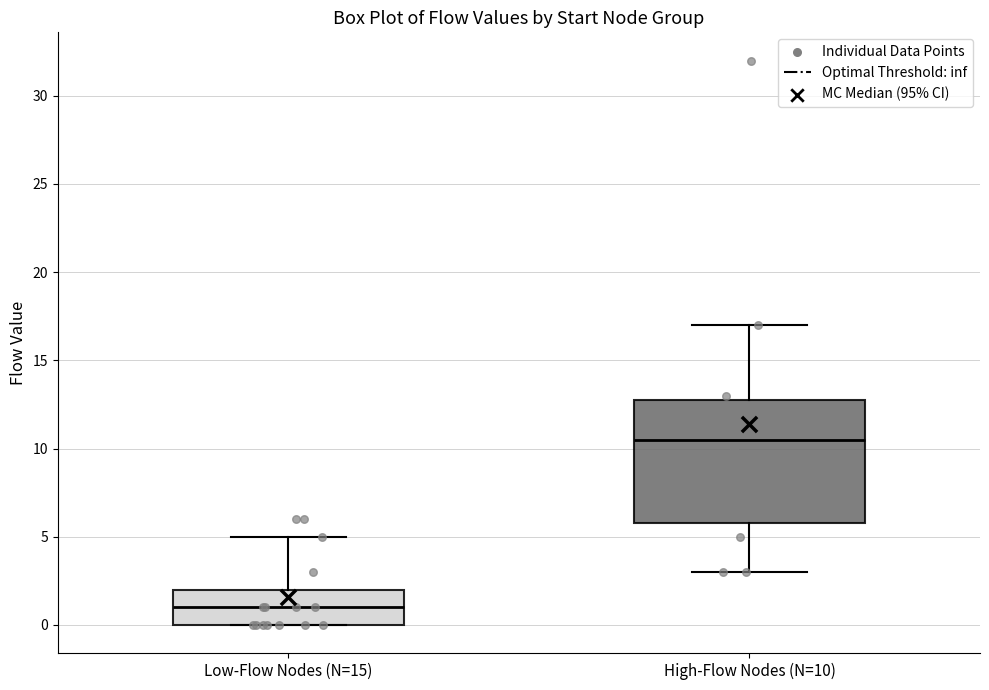

Where is the upper edge of the box for High-Flow Nodes (N=10) on the y-axis? The values are not printed on the chart, so give them approximately, as read against the axis.

13.0